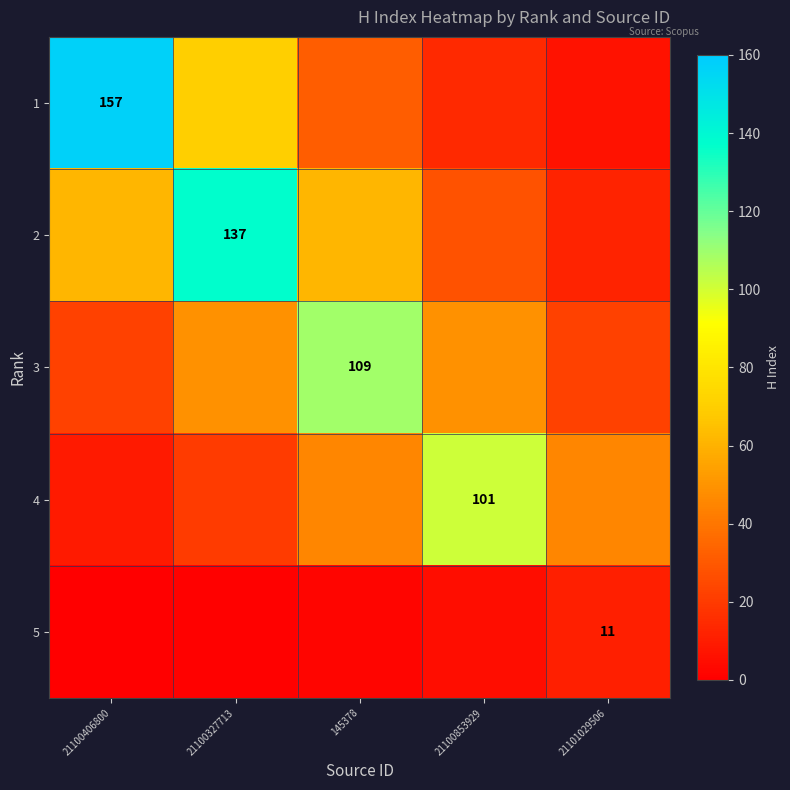

Is the value of 2 at 21101029506 greater than the value of 3 at 145378?

No